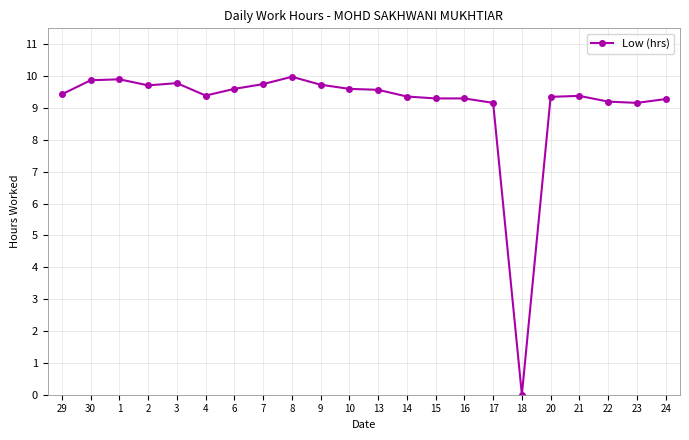

What is the difference between the maximum and second lowest values?

0.8